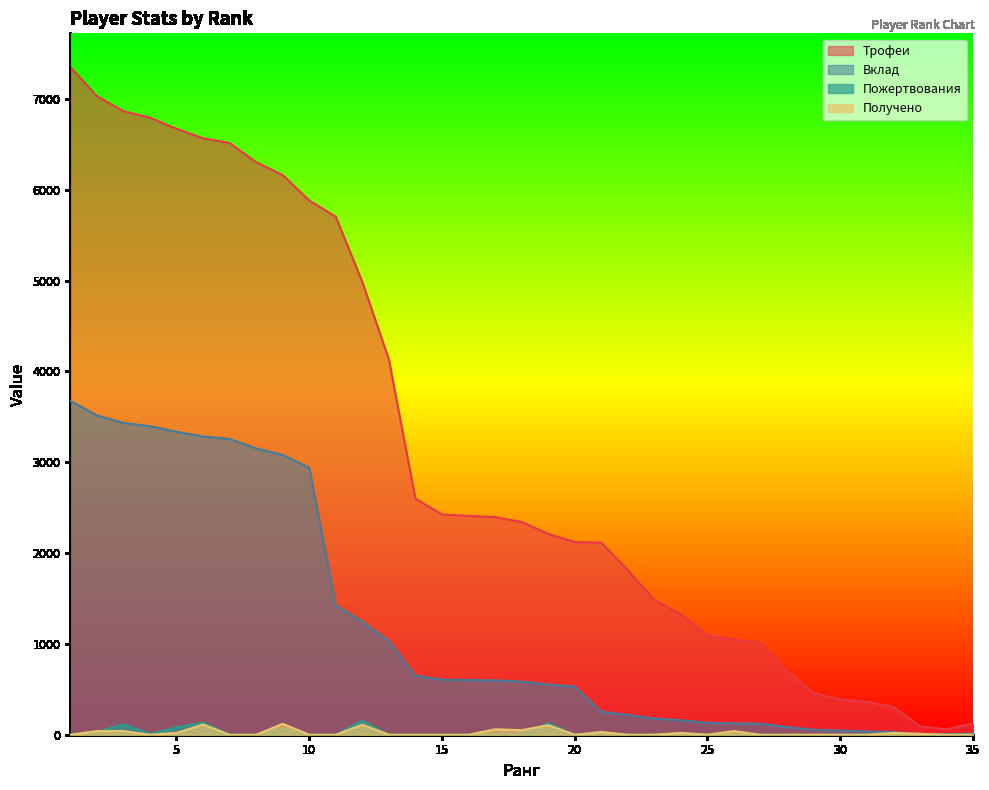

Which series has the largest range (max minus min)?

Трофеи